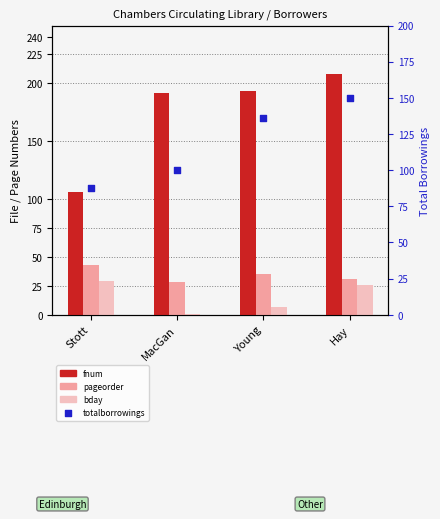

What are all the series names shown in the legend?

fnum, pageorder, bday, totalborrowings